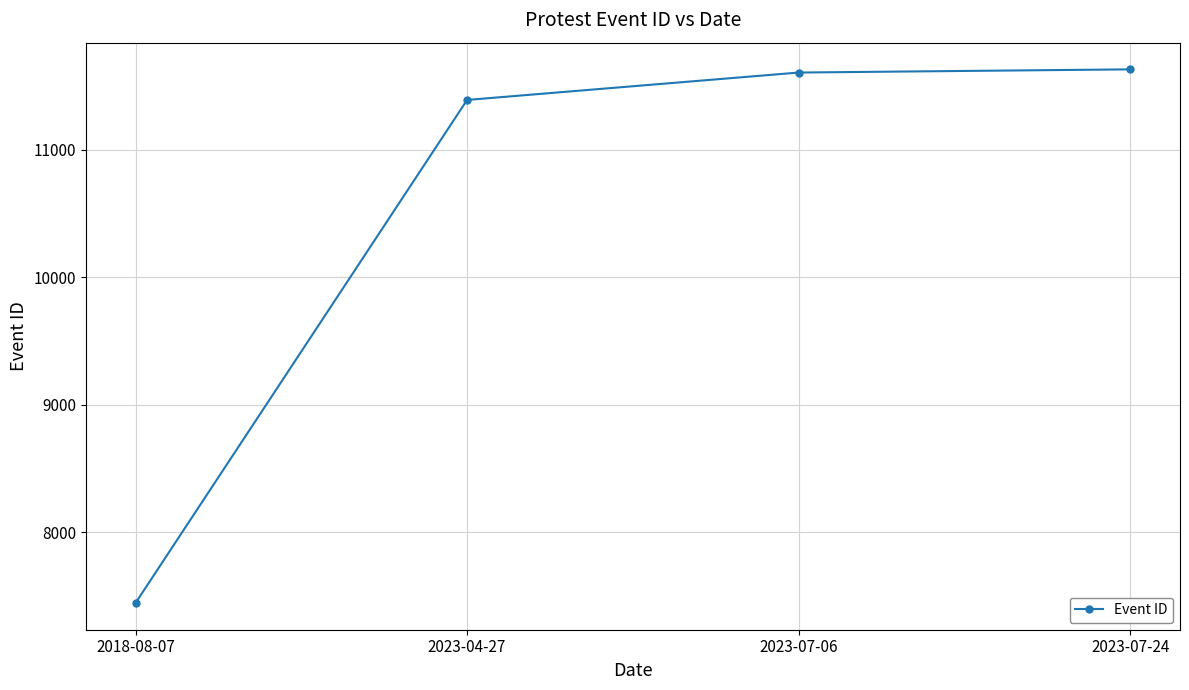

The chart shows a value of 14931 at 2023-04-27. True or false?

False